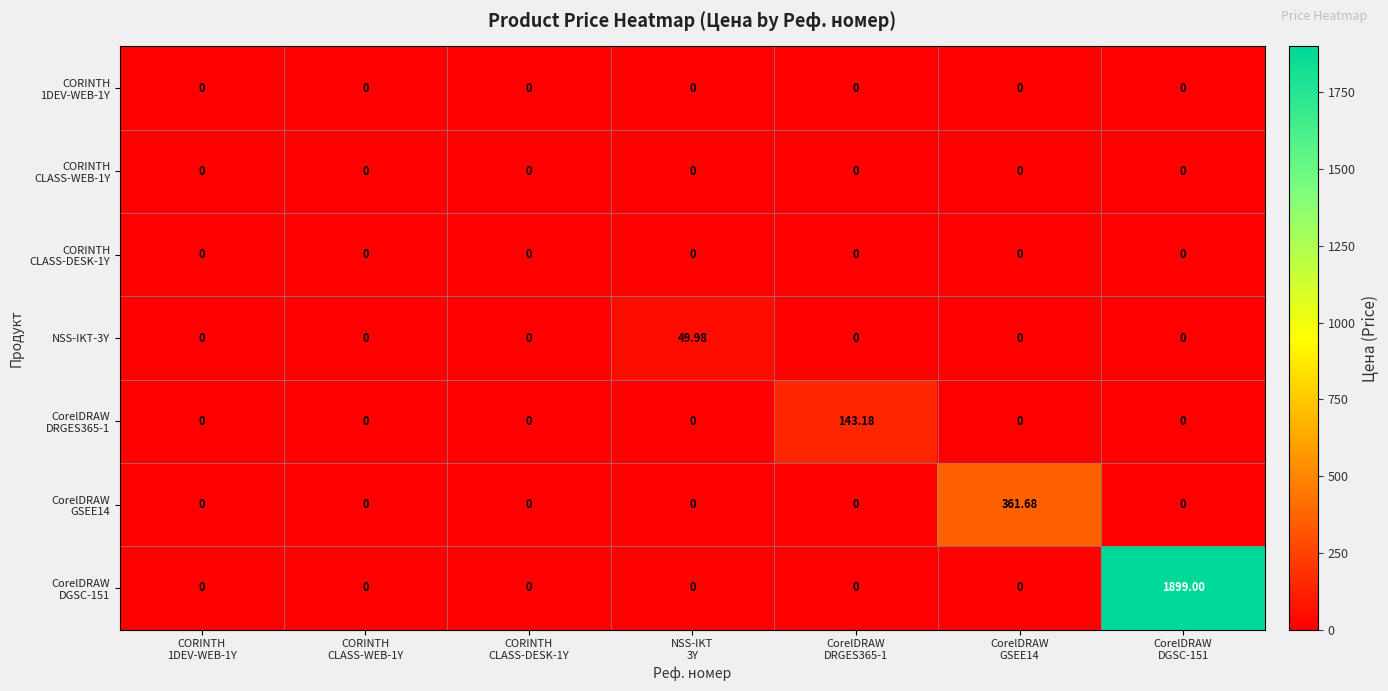

How many series are shown in this chart?

7